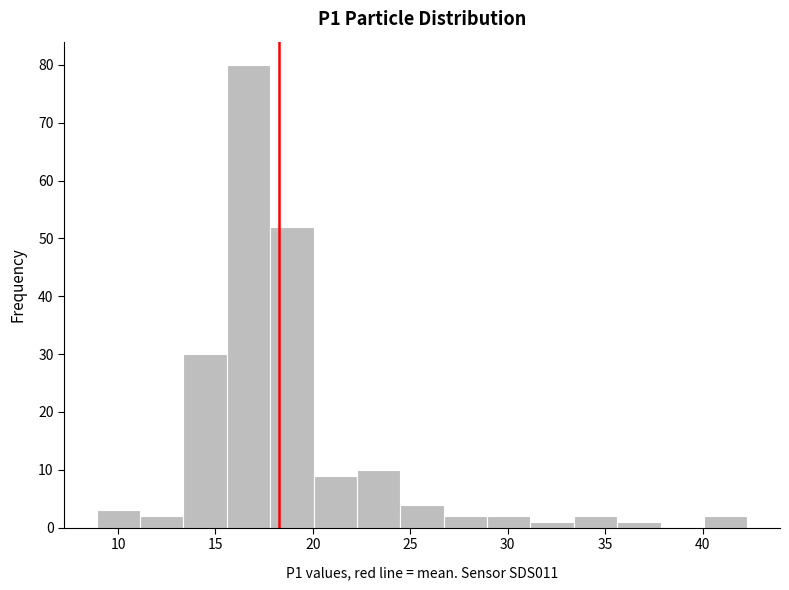

Reading left to right, list every bar in this chart as the range it spans on the x-axis followed by its height. Neither the bar edges nor the heights are printed on the chart, so give them approximately, as read against the axes.

9.0 to 11.0: 3
11.0 to 13.5: 2
13.5 to 15.5: 30
15.5 to 18.0: 80
18.0 to 20.0: 52
20.0 to 22.5: 9
22.5 to 24.5: 10
24.5 to 26.5: 4
26.5 to 29.0: 2
29.0 to 31.0: 2
31.0 to 33.5: 1
33.5 to 35.5: 2
35.5 to 38.0: 1
38.0 to 40.0: 0
40.0 to 42.5: 2